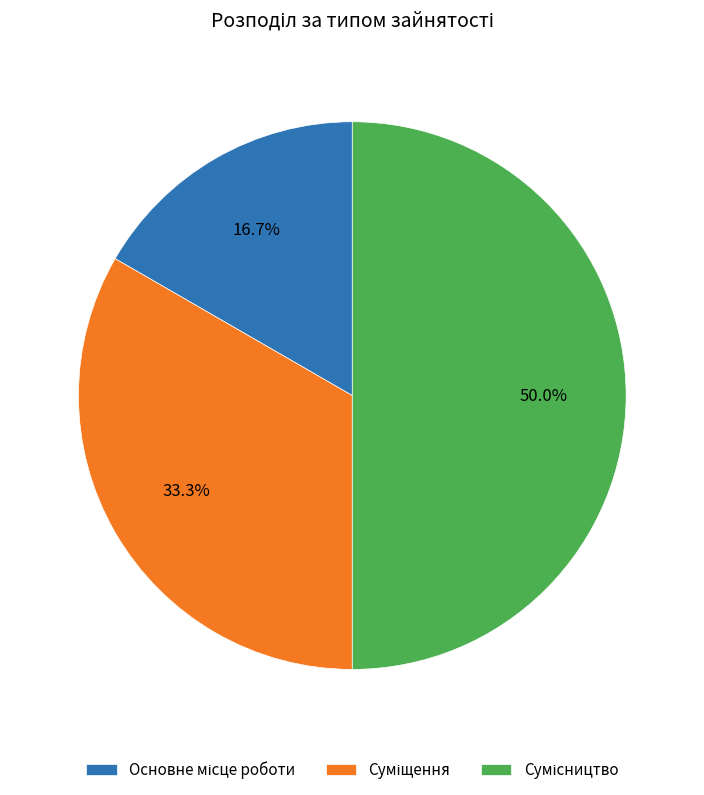

How many slices are in this pie chart?

3